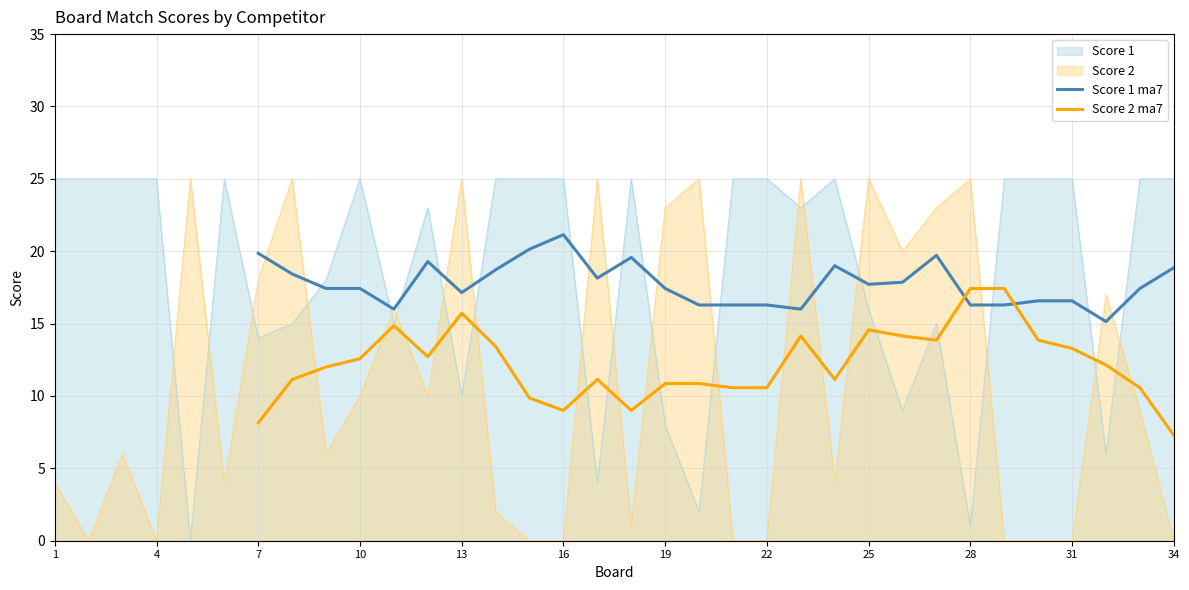

How many lines are shown in the chart?

2